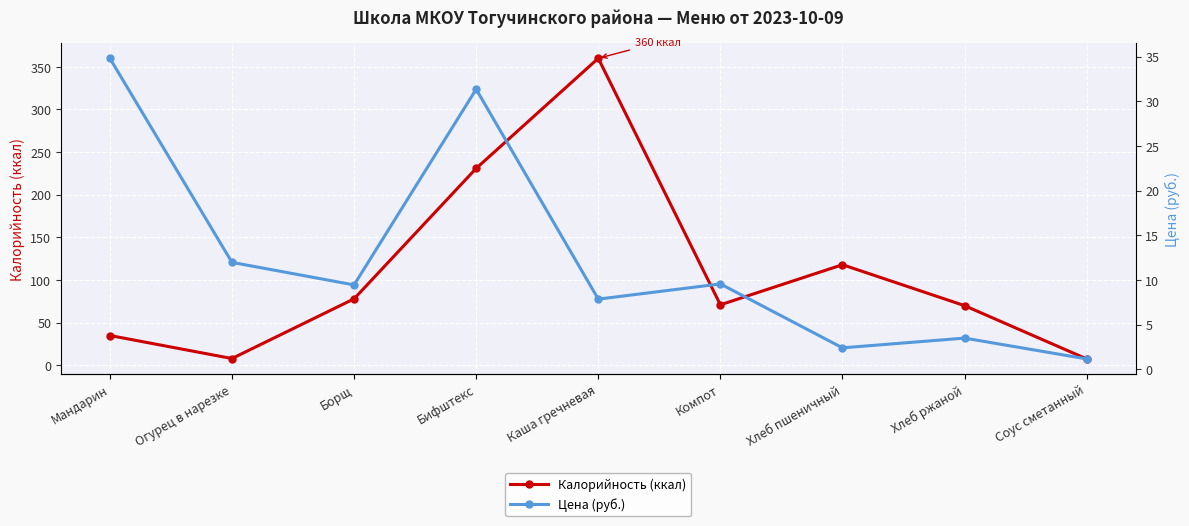

What is the smallest value displayed?

1.2